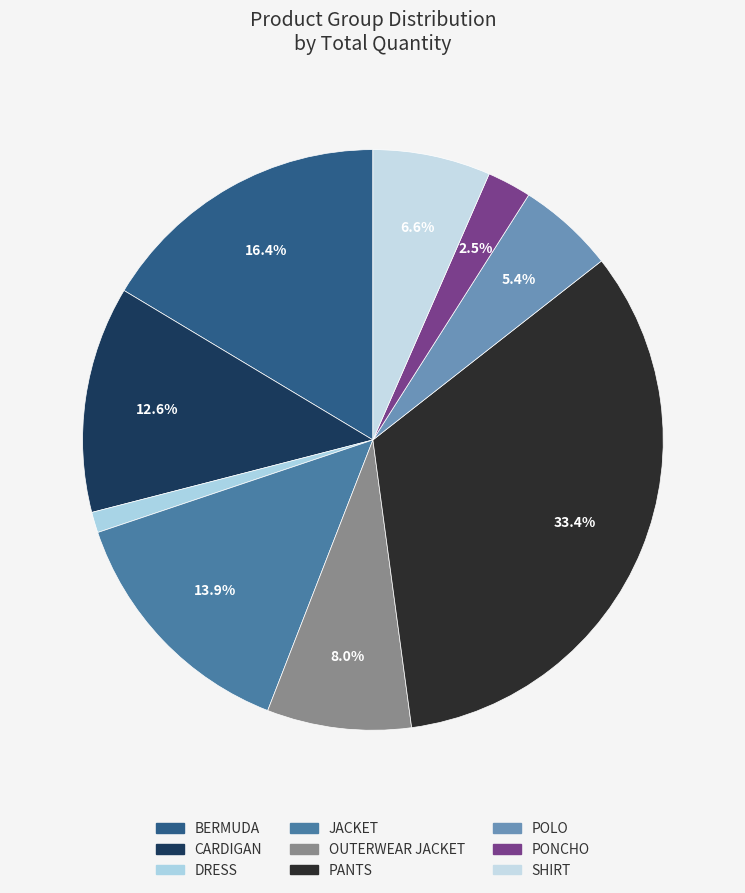

Which category has the smallest portion of the pie?

DRESS